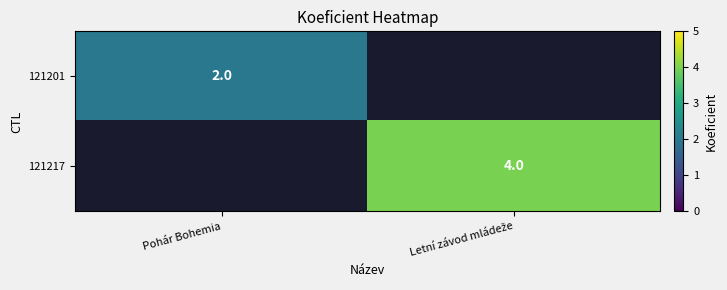

At which category does the chart reach its peak across all series?

Letní závod mládeže